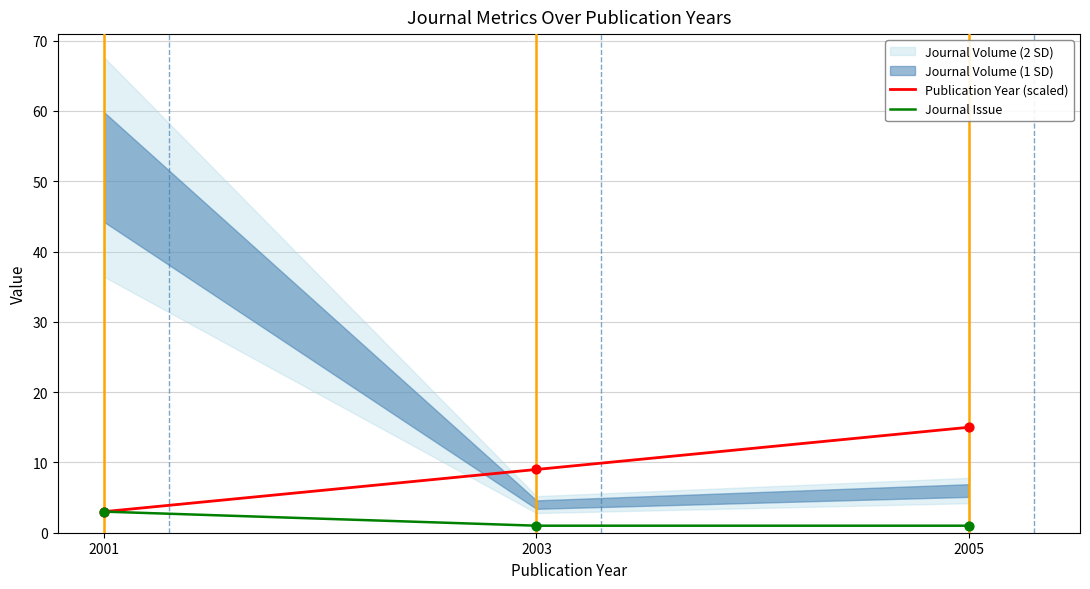

Which series reaches the maximum Y coordinate?

Publication Year (scaled)